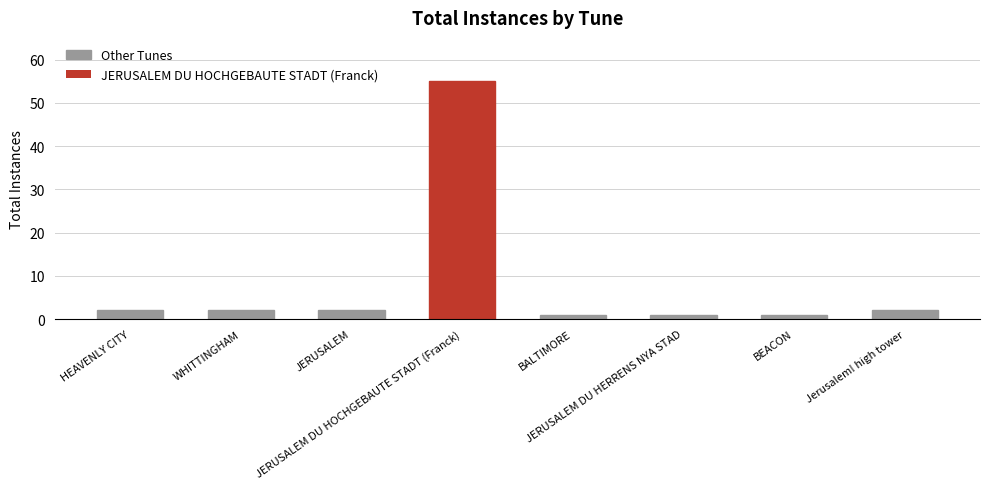

Reading left to right, transcribe all the data shown in this chart.

2	2	2	55	1	1	1	2